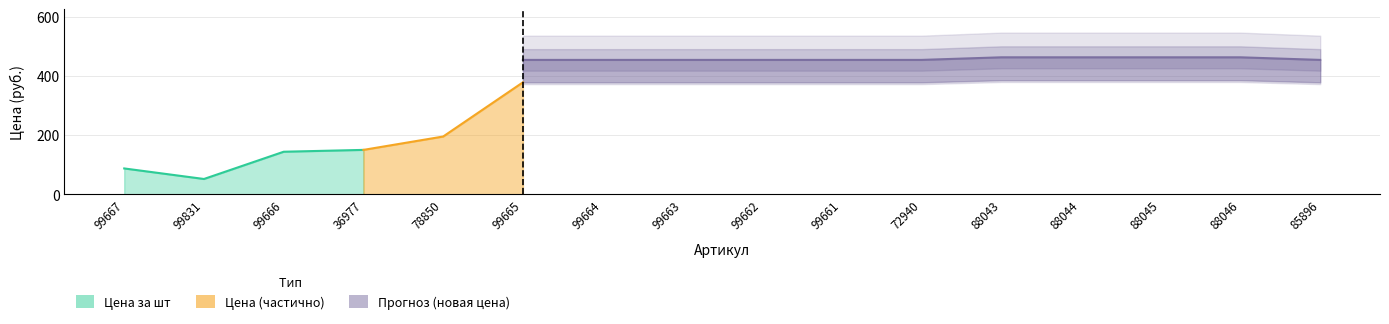

What is the label of the 8th point from the left?

99663